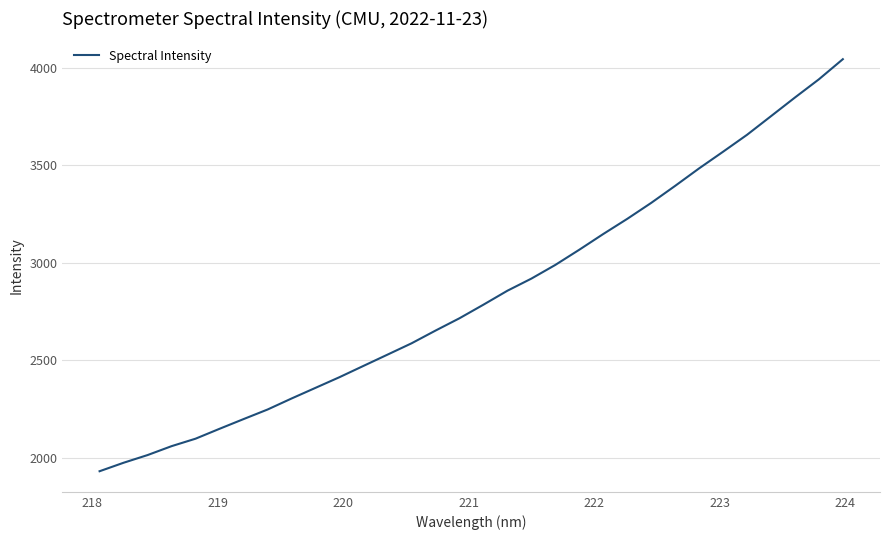

What is the greatest value displayed?

4044.2